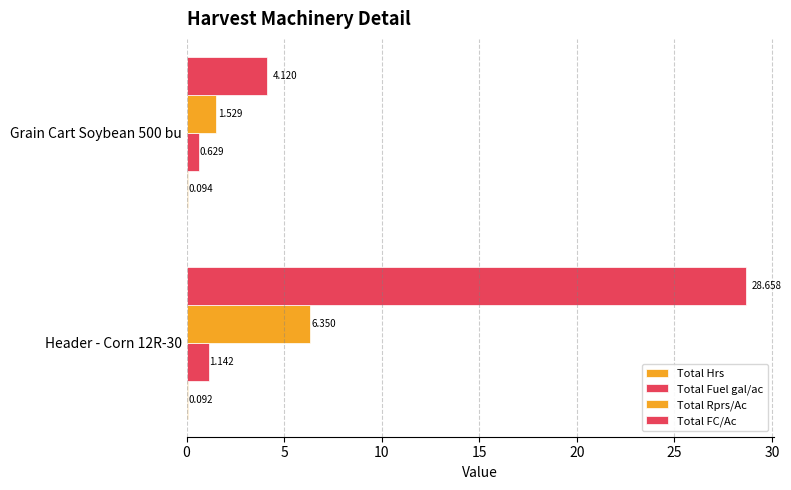

How many categories are shown in the chart?

2